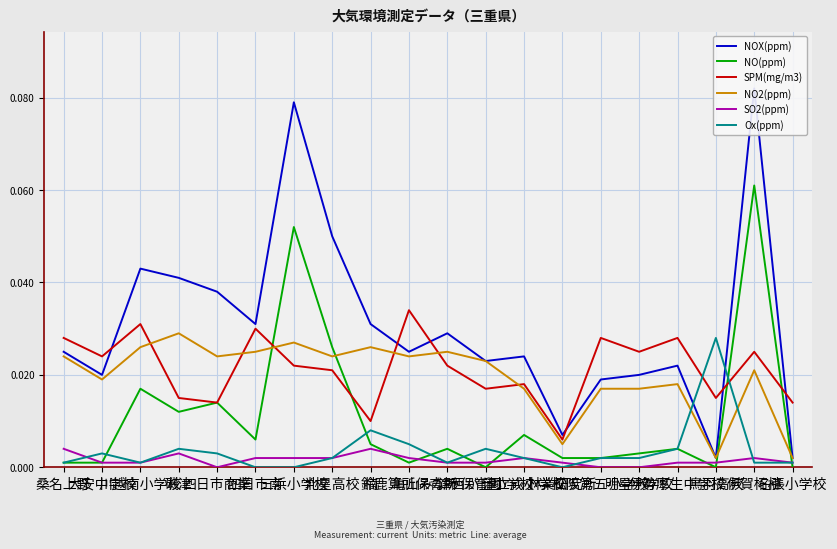

Count the number of data series in this chart.

6